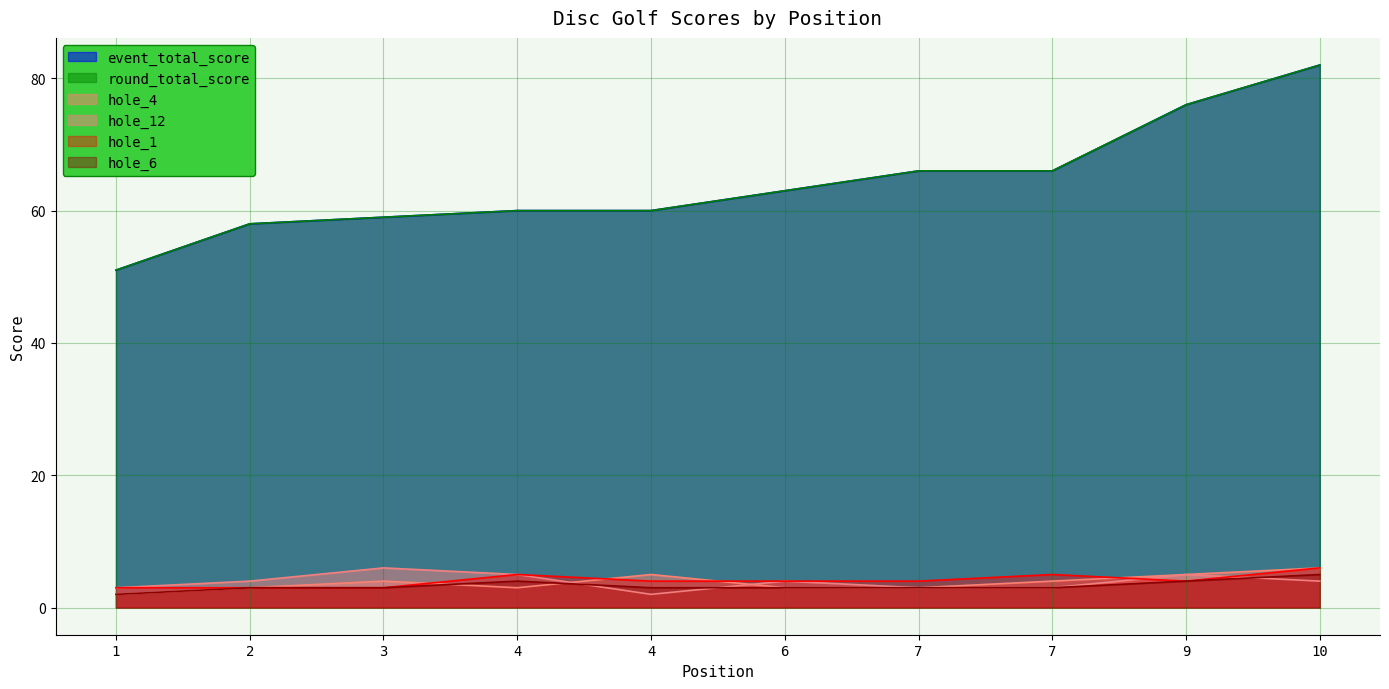

Where does the hole_1 series first go above 4?

4